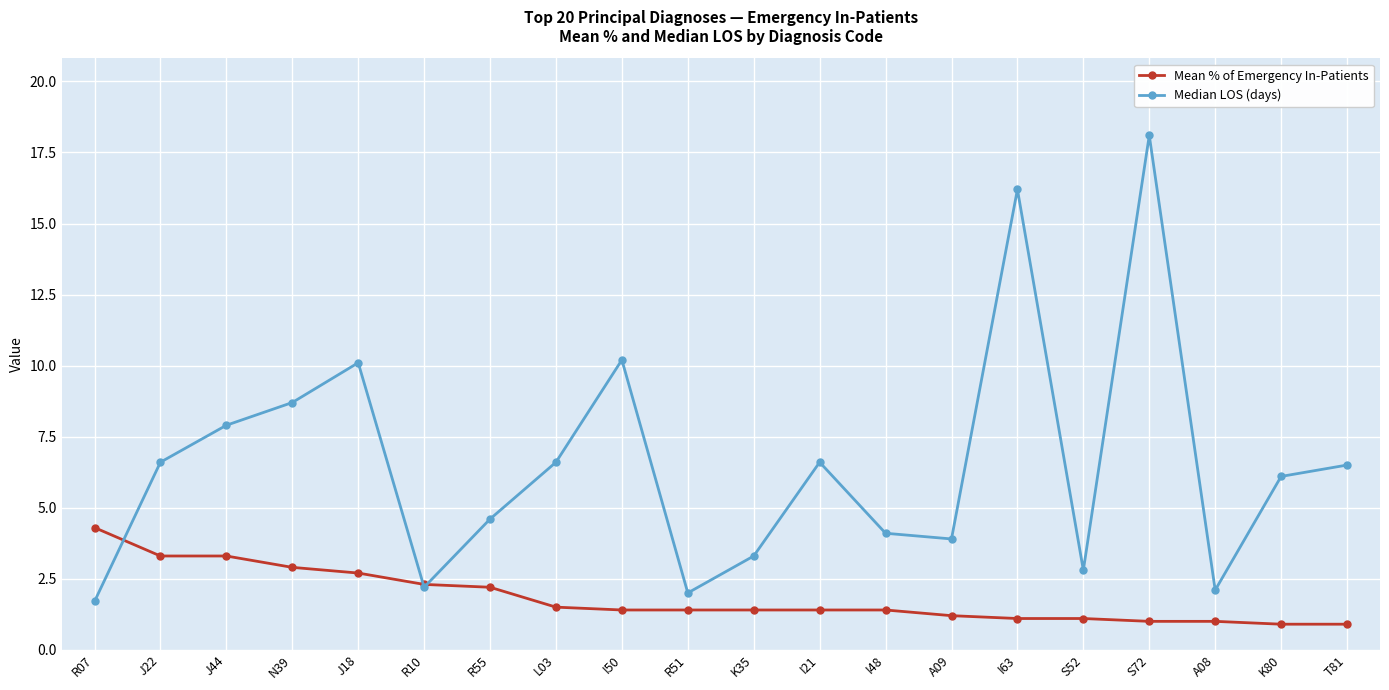

List the series in order of their peak value, highest first.

Median LOS (days), Mean % of Emergency In-Patients